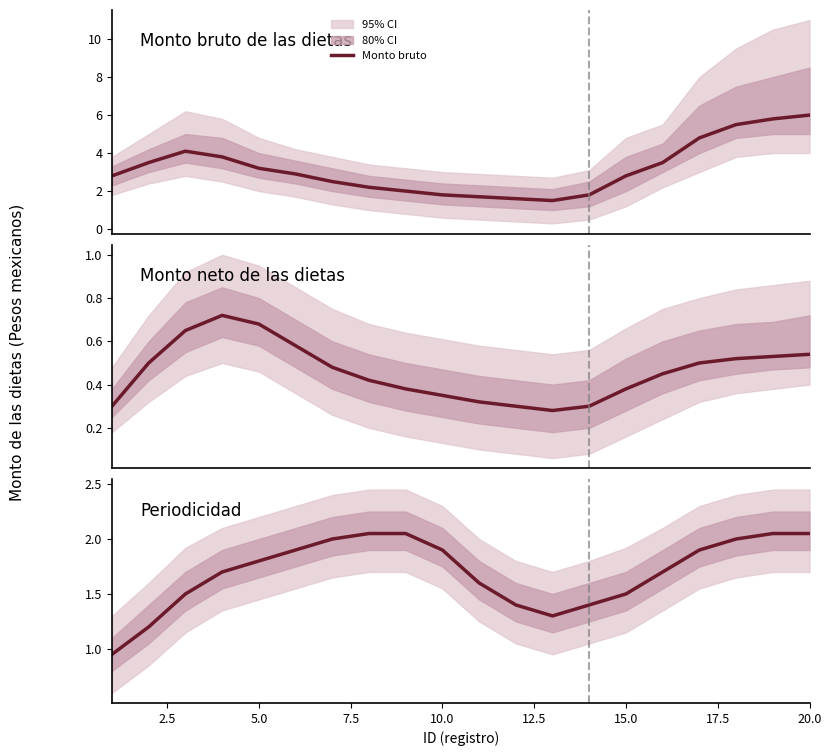

What is the value of the Permanente point at the 3rd from the left?

1.5